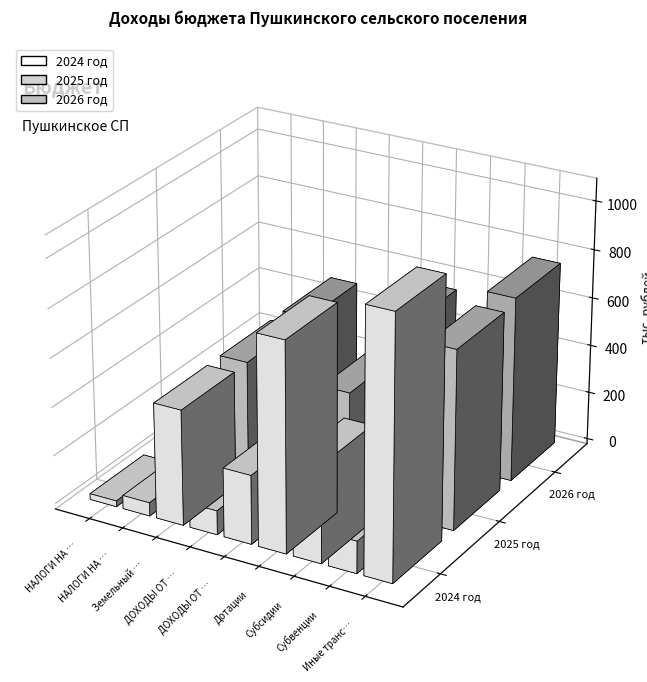

Which series has the largest total across all categories?

2024 год